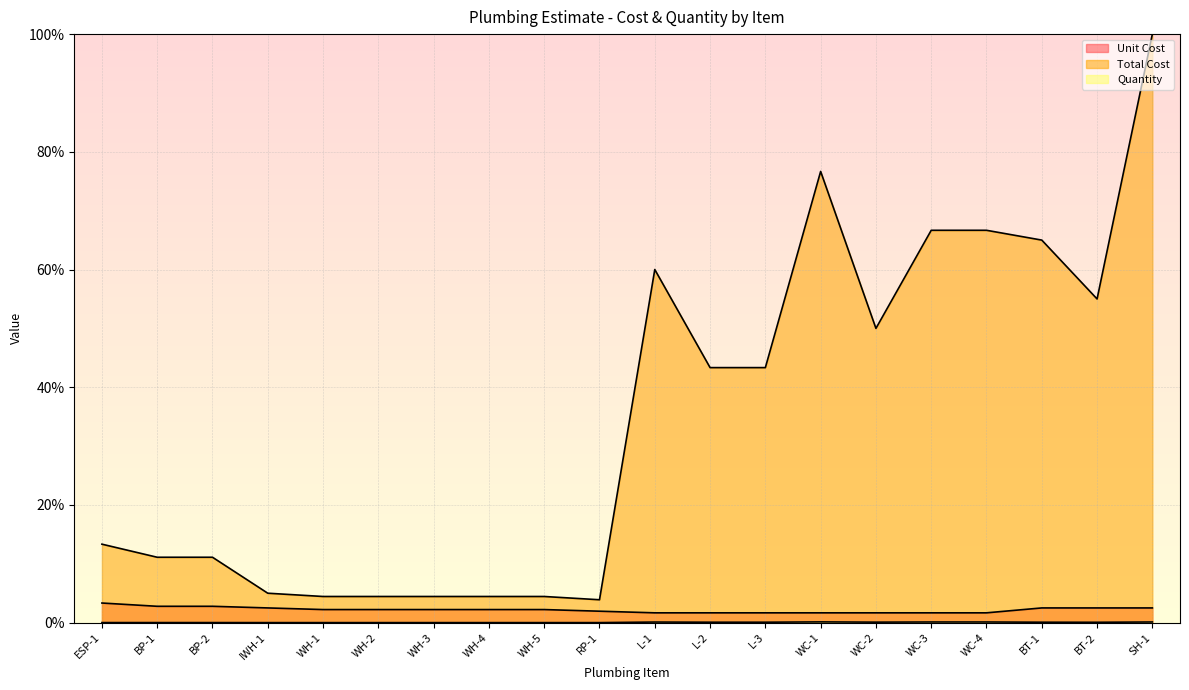

In Quantity, how many points are higher than both neighbors (excluding endpoints)?

2